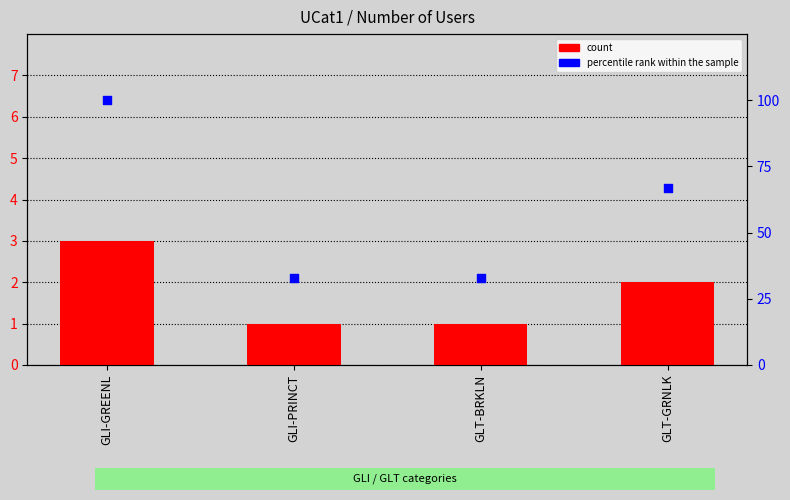

Which series has the largest Y range (max minus min)?

percentile rank within the sample